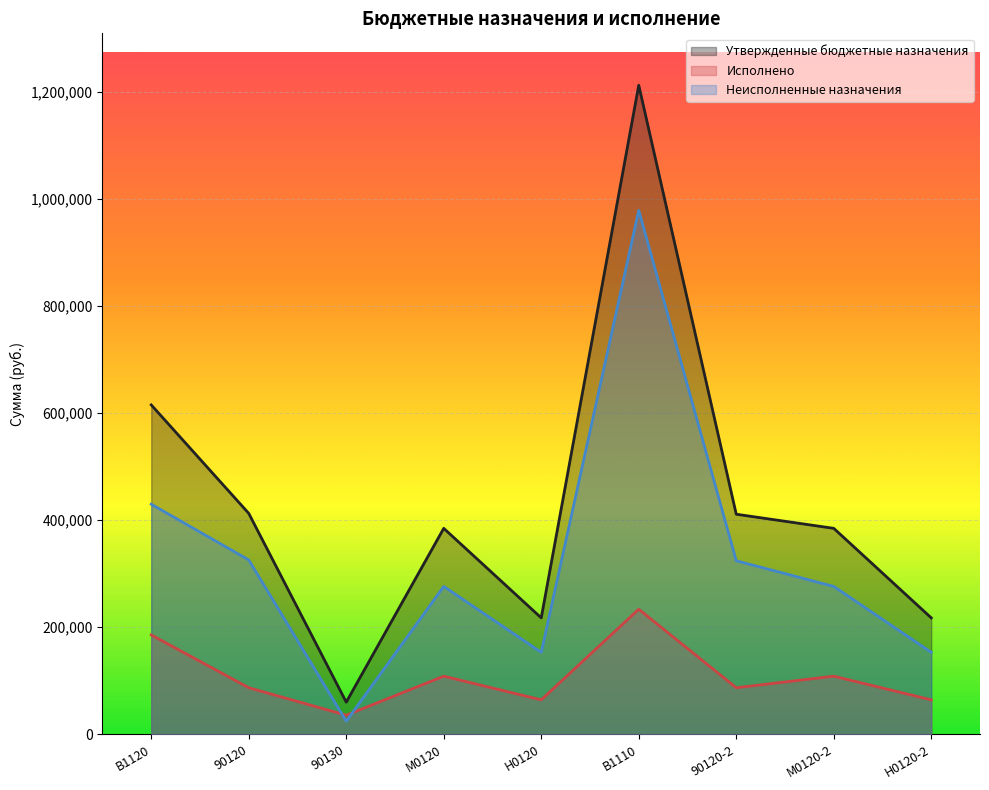

What is the label of the 8th point from the right?

90120